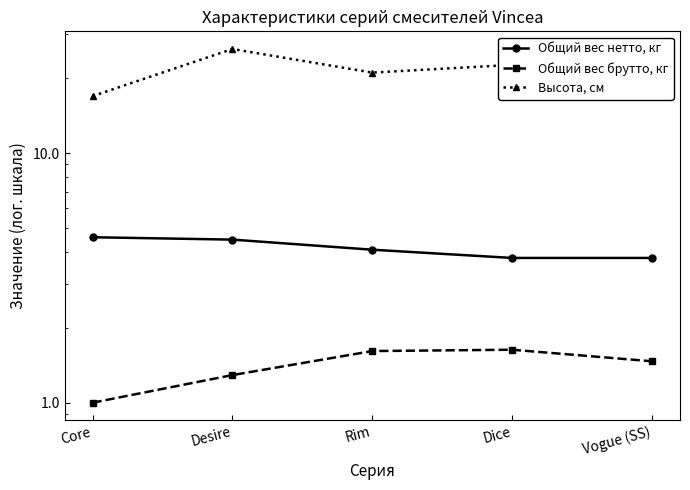

Does the chart have visible grid lines?

No